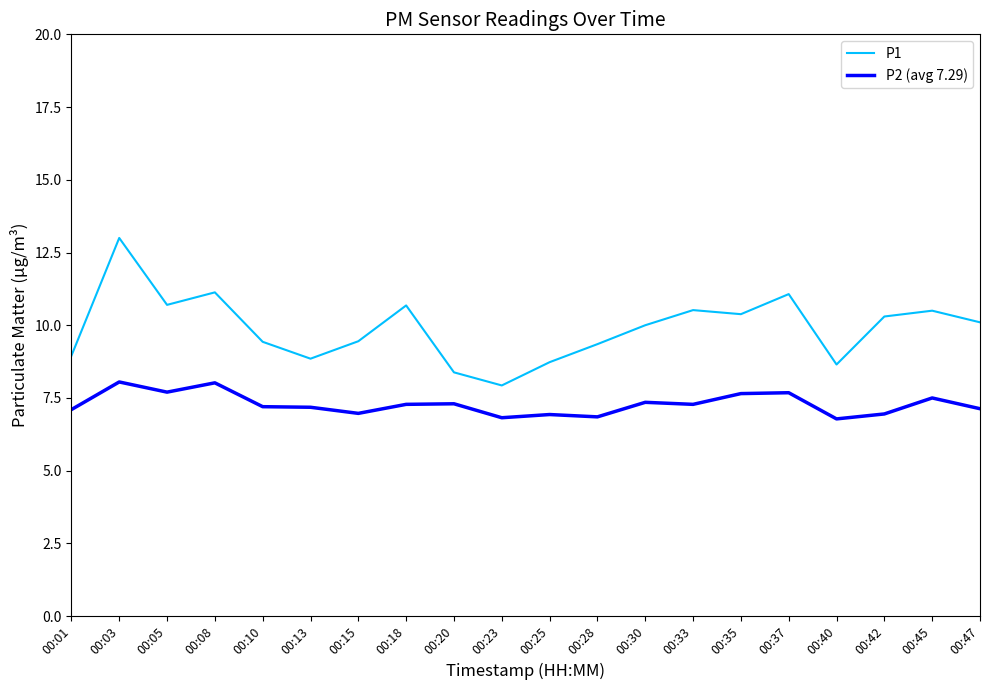

What is the spread (max minus min) of values at 00:23?

1.1